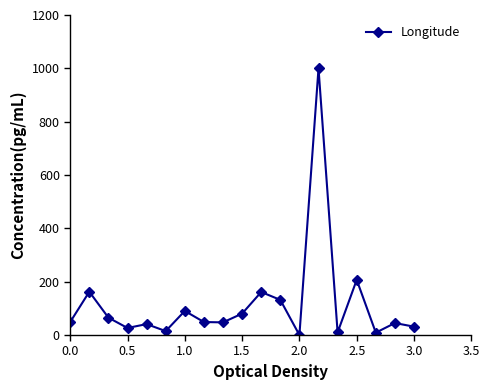

What is the value of the 14th point from the left?

1000.0